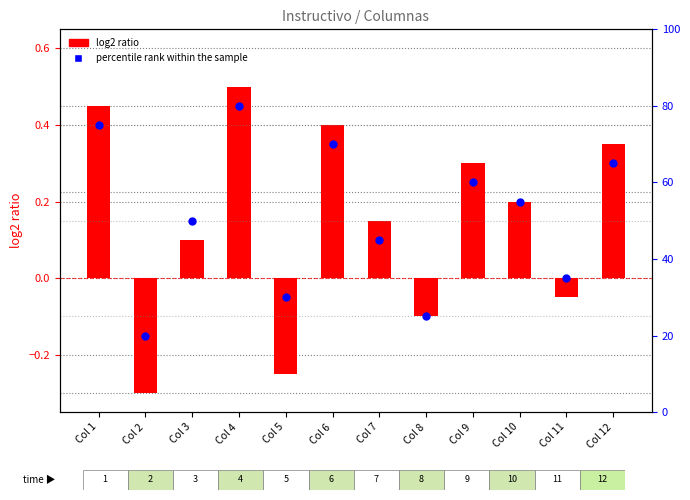

Which series has the widest spread of Y values?

percentile rank within the sample